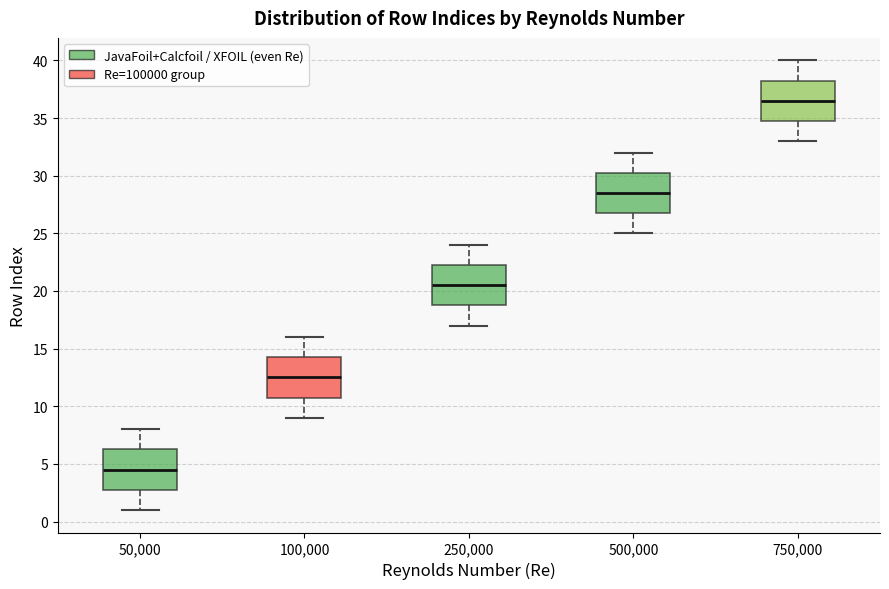

Reading left to right, read every box against the y-axis: the position of its median line, the range the box covers, and the ends of its whiskers. The values are not printed on the chart, so give them approximately, as read against the axis.

50,000: median 4.5, box 3.0 to 6.5, whiskers 1.0 to 8.0
100,000: median 12.5, box 11.0 to 14.5, whiskers 9.0 to 16.0
250,000: median 20.5, box 19.0 to 22.5, whiskers 17.0 to 24.0
500,000: median 28.5, box 27.0 to 30.5, whiskers 25.0 to 32.0
750,000: median 36.5, box 35.0 to 38.5, whiskers 33.0 to 40.0